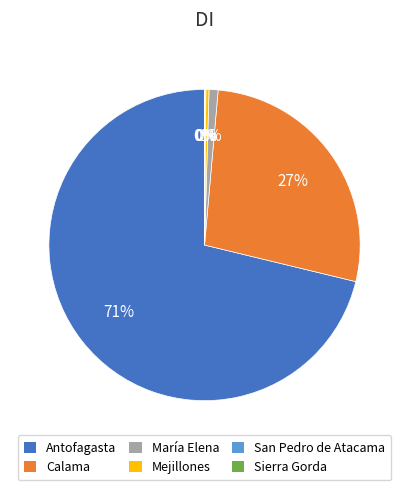

Is it true that Antofagasta is 62% of the pie?

False